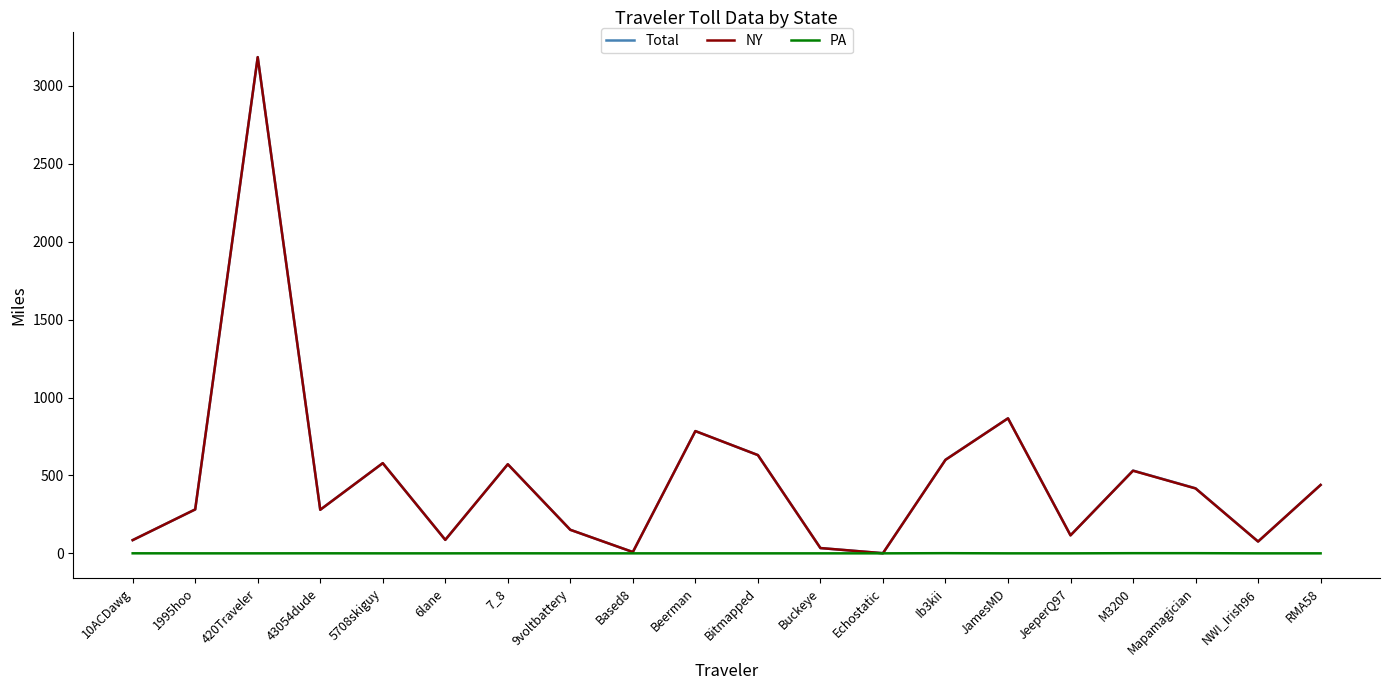

What is the maximum value shown in the chart?

3185.2